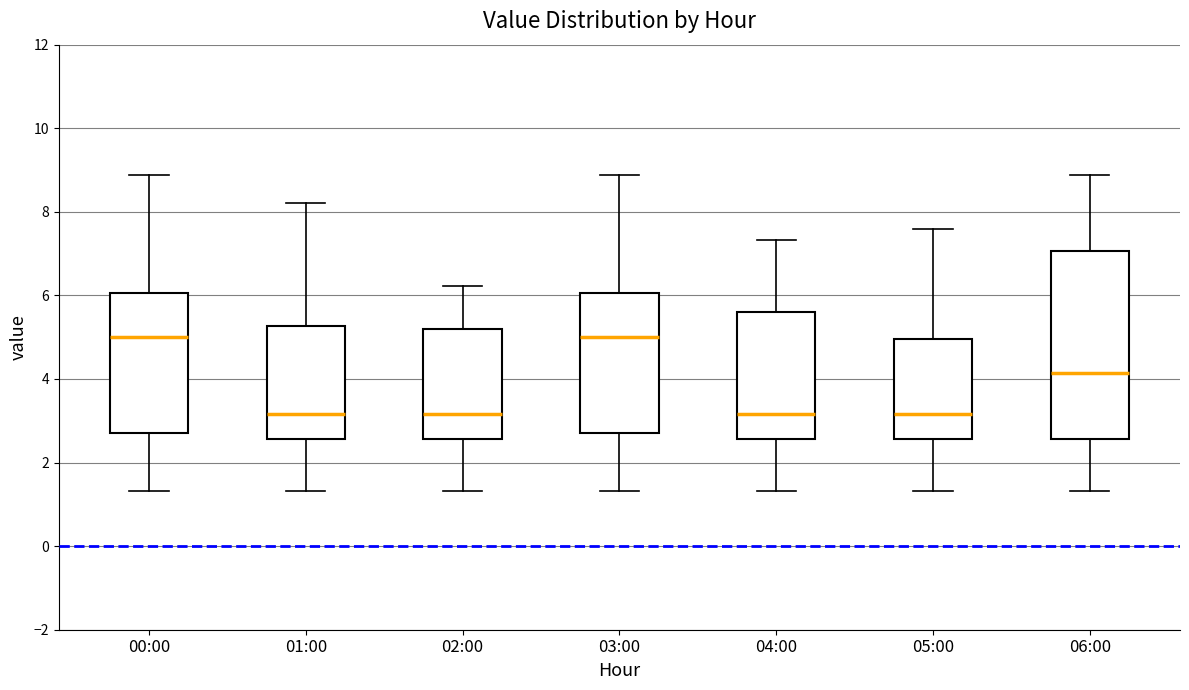

Where does the upper whisker of the box for 05:00 end on the y-axis? The values are not printed on the chart, so give them approximately, as read against the axis.

7.6